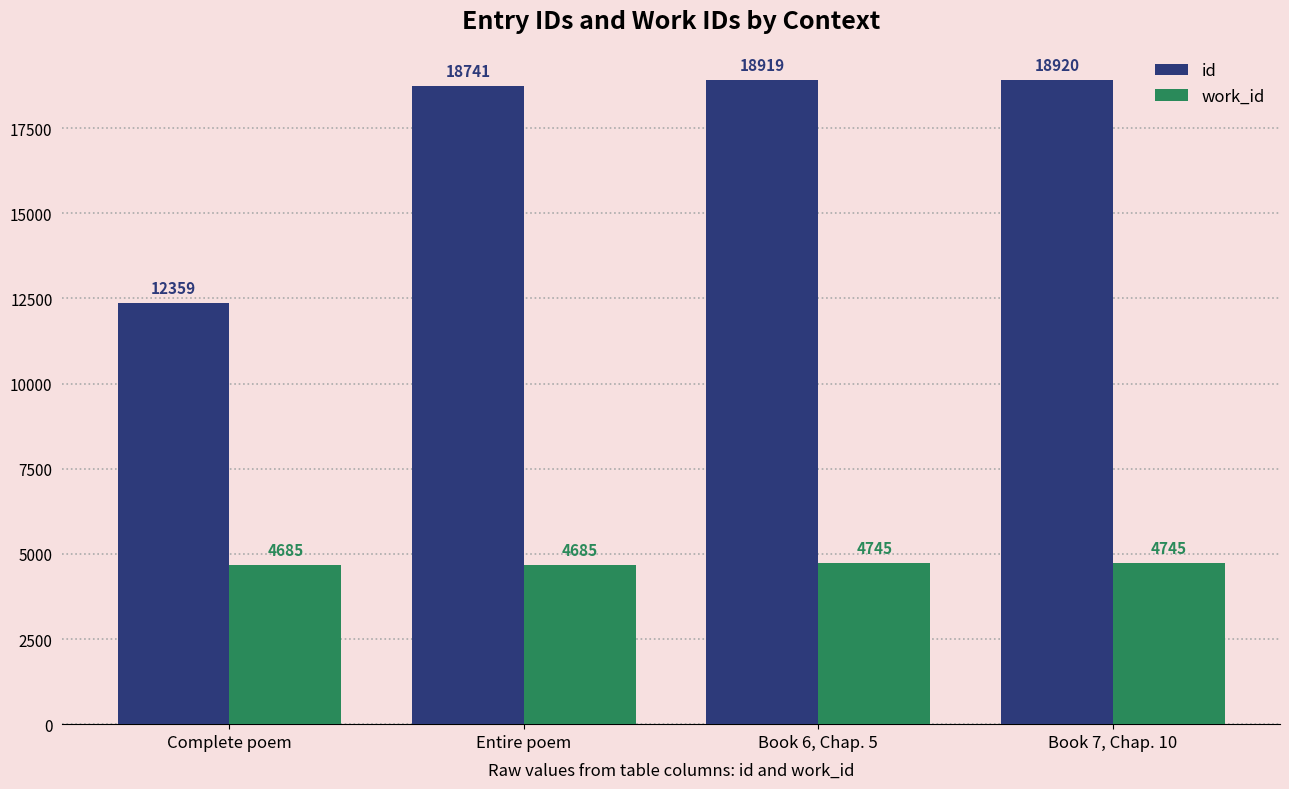

Is it true that work_id equals 4685 at Complete poem?

True